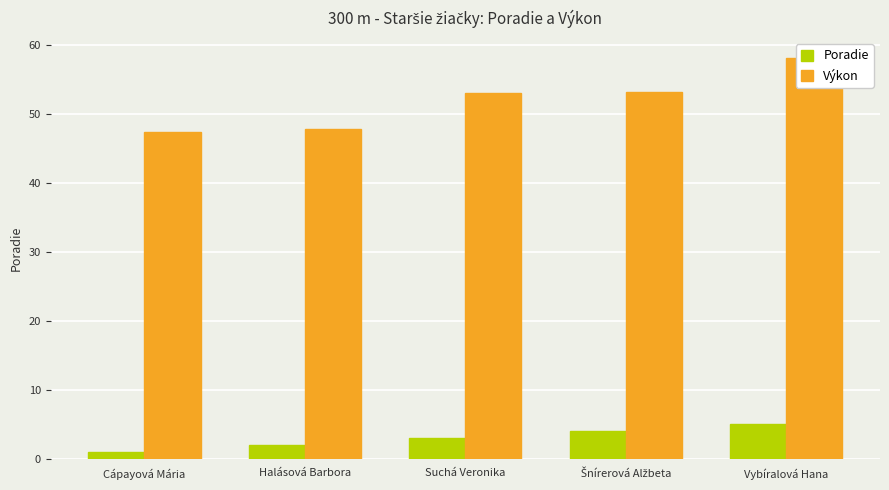

What is the sum of all Poradie values?

15.0